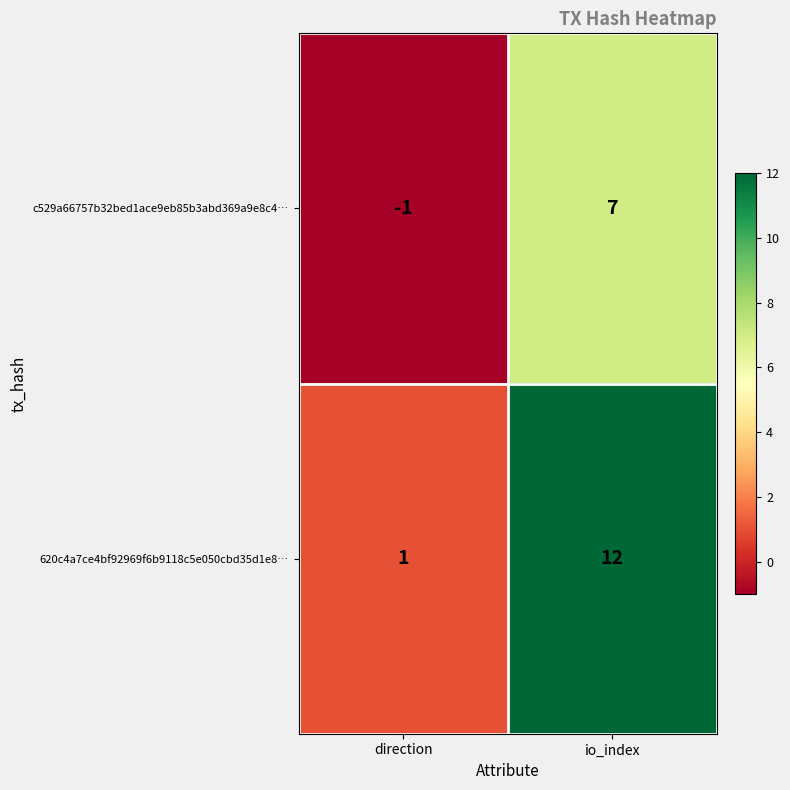

Rank the series by their maximum value, from lowest to highest.

c529a66757b32bed1ace9eb85b3abd369a9e8c4…, 620c4a7ce4bf92969f6b9118c5e050cbd35d1e8…